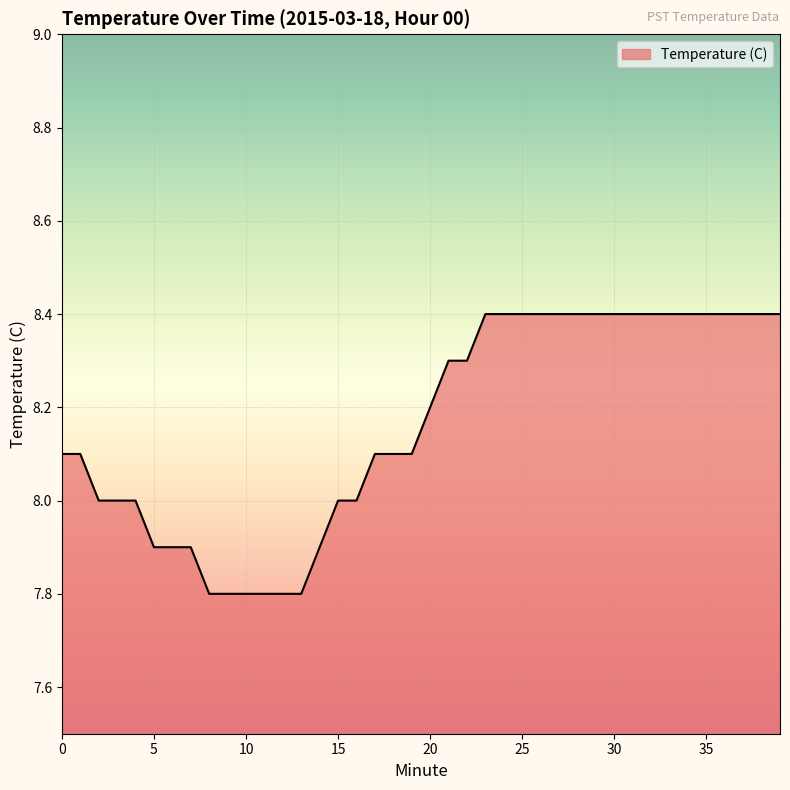

What is the smallest value displayed?

7.8